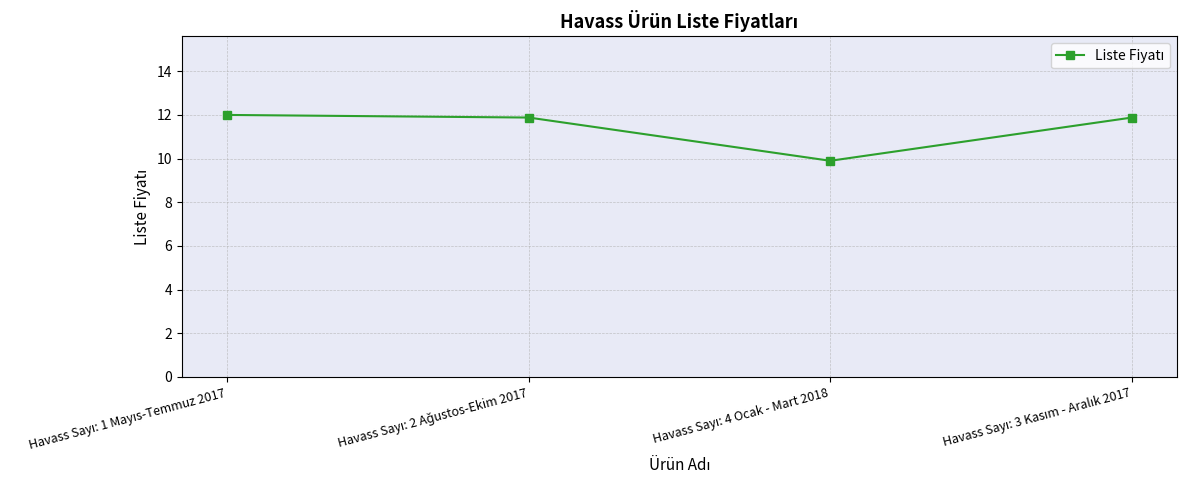

How many interior local valleys (lower than both neighbors) does the data have?

1